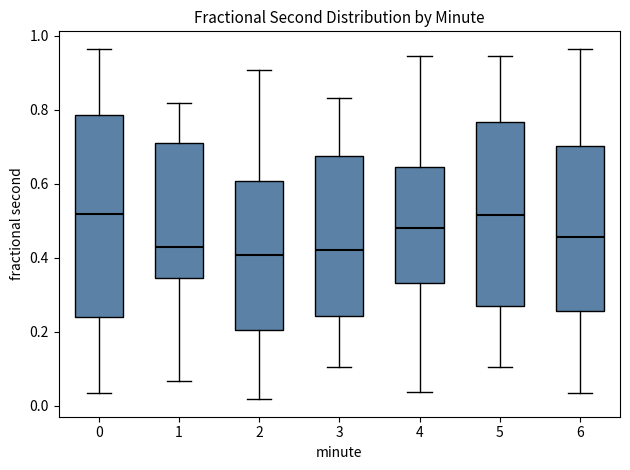

Where is the lower edge of the box at x = 5 on the y-axis? The values are not printed on the chart, so give them approximately, as read against the axis.

0.26